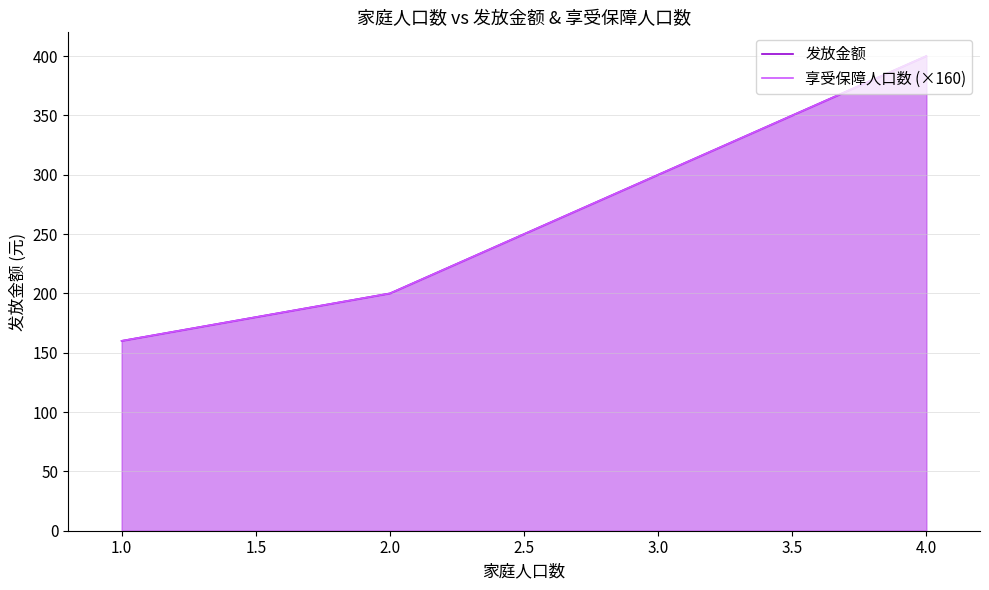

The value of 发放金额 at 2.0 is 85. True or false?

False